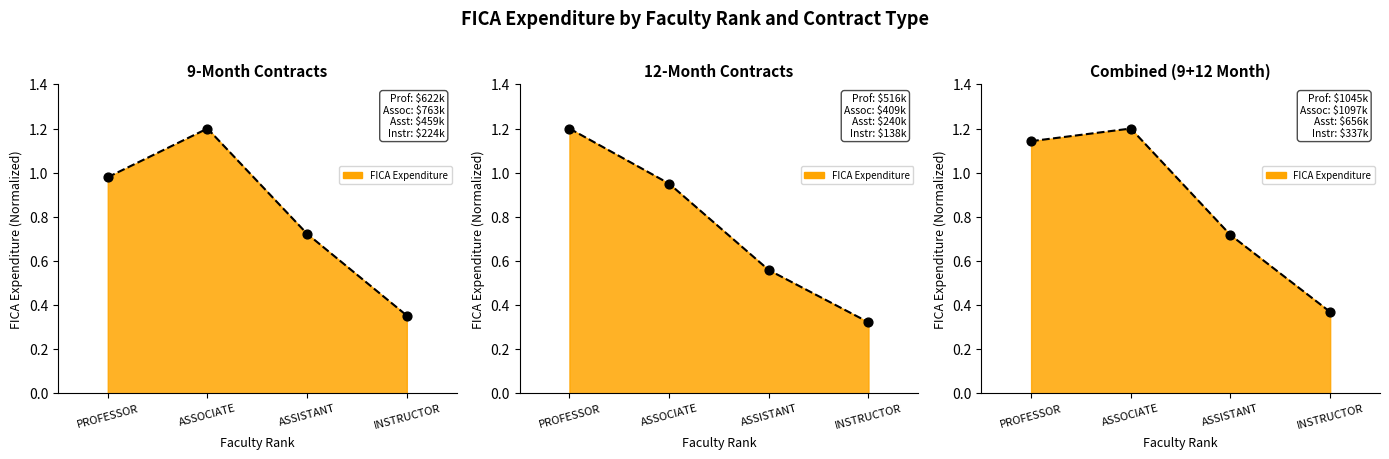

Is the value of Combined FICA at PROFESSOR greater than the value of 12-Month FICA at ASSISTANT?

Yes